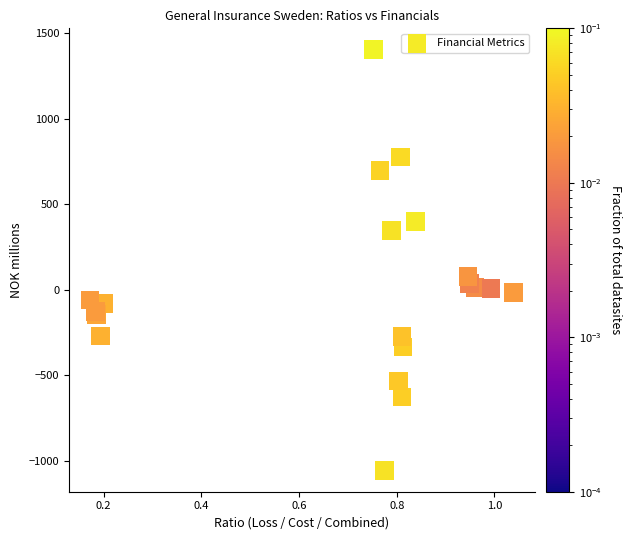

What Y value in the scatter plot is closest to 173?

75.9